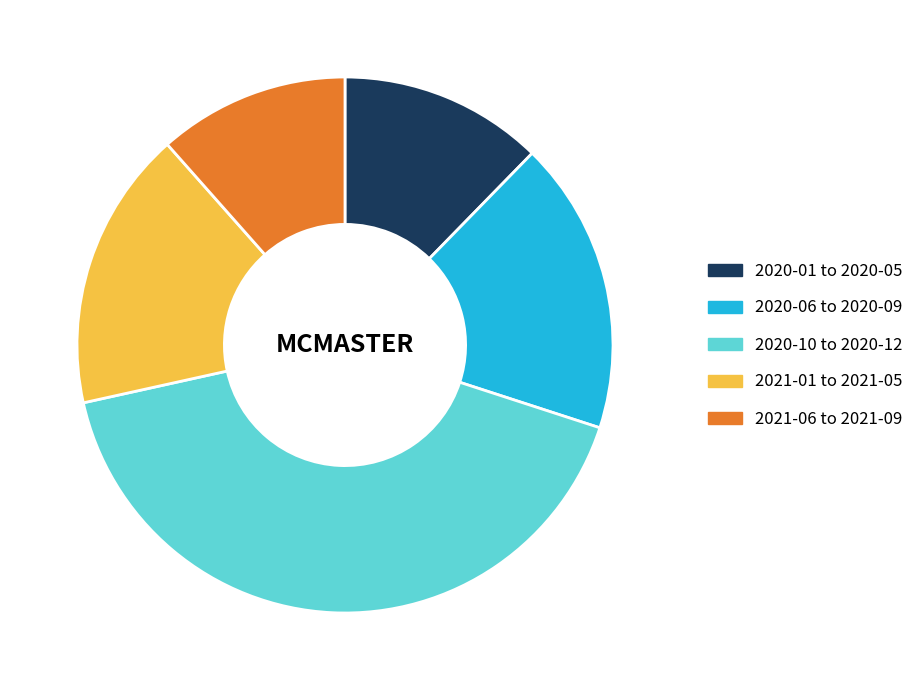

Combined, do 2020-06 to 2020-09 and 2021-06 to 2021-09 account for over 50%?

No